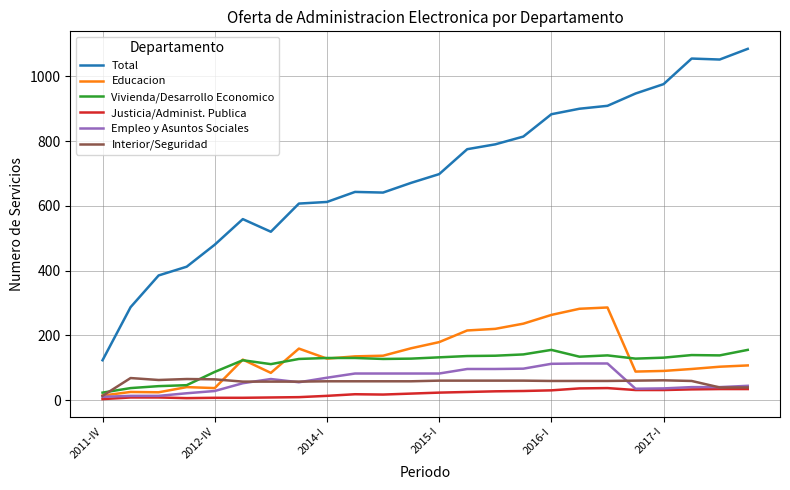

Which series has the largest range (max minus min)?

Total